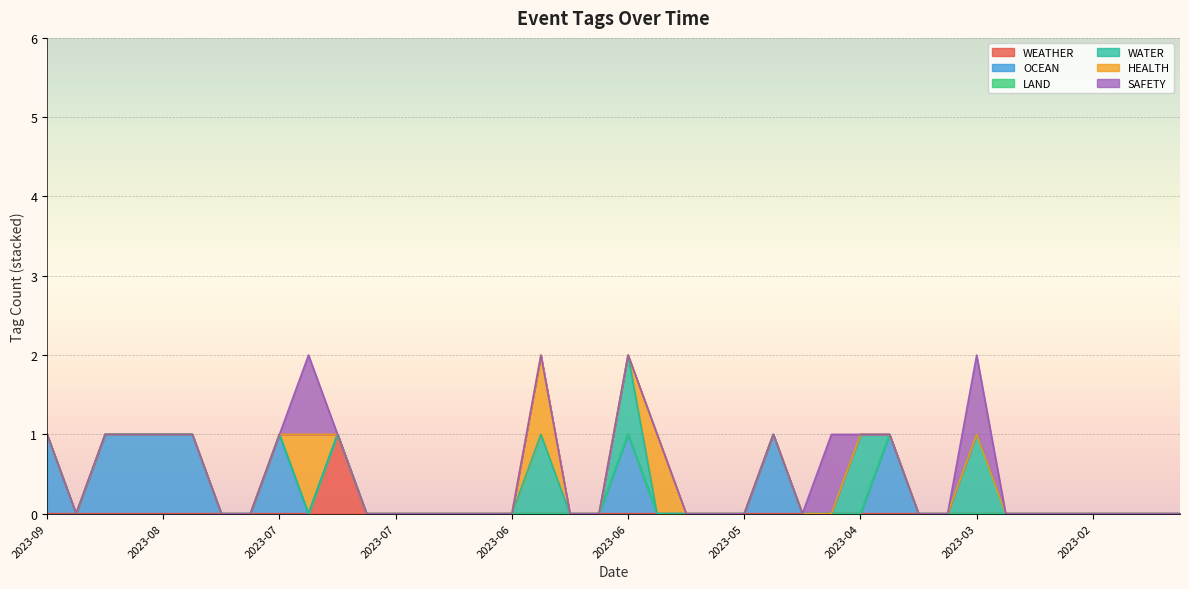

Reading right to left, extract all data points from this chart.

WEATHER: 2023-02-03=0	2023-02-11=0	2023-02-15=0	2023-02-16=0	2023-02-21=0	2023-02-23=0	2023-02-28=0	2023-03-13=0	2023-03-15=0	2023-03-21=0	2023-04-03=0	2023-04-04=0	2023-04-17=0	2023-04-19=0	2023-05-16=0	2023-05-18=0	2023-05-26=0	2023-05-31=0	2023-06-01=0	2023-06-06=0	2023-06-09=0	2023-06-11=0	2023-06-13=0	2023-06-18=0	2023-06-22=0	2023-07-06=0	2023-07-07=0	2023-07-14=0	2023-07-15=0	2023-07-20=1	2023-07-24=0	2023-07-31=0	2023-08-03=0	2023-08-08=0	2023-08-11=0	2023-08-16=0	2023-08-28=0	2023-09-05=0	2023-09-13=0	2023-09-14=0
OCEAN: 2023-02-03=0	2023-02-11=0	2023-02-15=0	2023-02-16=0	2023-02-21=0	2023-02-23=0	2023-02-28=0	2023-03-13=0	2023-03-15=0	2023-03-21=0	2023-04-03=1	2023-04-04=0	2023-04-17=0	2023-04-19=0	2023-05-16=1	2023-05-18=0	2023-05-26=0	2023-05-31=0	2023-06-01=0	2023-06-06=1	2023-06-09=0	2023-06-11=0	2023-06-13=0	2023-06-18=0	2023-06-22=0	2023-07-06=0	2023-07-07=0	2023-07-14=0	2023-07-15=0	2023-07-20=0	2023-07-24=0	2023-07-31=1	2023-08-03=0	2023-08-08=0	2023-08-11=1	2023-08-16=1	2023-08-28=1	2023-09-05=1	2023-09-13=0	2023-09-14=1
LAND: 2023-02-03=0	2023-02-11=0	2023-02-15=0	2023-02-16=0	2023-02-21=0	2023-02-23=0	2023-02-28=0	2023-03-13=0	2023-03-15=0	2023-03-21=0	2023-04-03=0	2023-04-04=0	2023-04-17=0	2023-04-19=0	2023-05-16=0	2023-05-18=0	2023-05-26=0	2023-05-31=0	2023-06-01=0	2023-06-06=0	2023-06-09=0	2023-06-11=0	2023-06-13=0	2023-06-18=0	2023-06-22=0	2023-07-06=0	2023-07-07=0	2023-07-14=0	2023-07-15=0	2023-07-20=0	2023-07-24=0	2023-07-31=0	2023-08-03=0	2023-08-08=0	2023-08-11=0	2023-08-16=0	2023-08-28=0	2023-09-05=0	2023-09-13=0	2023-09-14=0
WATER: 2023-02-03=0	2023-02-11=0	2023-02-15=0	2023-02-16=0	2023-02-21=0	2023-02-23=0	2023-02-28=0	2023-03-13=1	2023-03-15=0	2023-03-21=0	2023-04-03=0	2023-04-04=1	2023-04-17=0	2023-04-19=0	2023-05-16=0	2023-05-18=0	2023-05-26=0	2023-05-31=0	2023-06-01=0	2023-06-06=1	2023-06-09=0	2023-06-11=0	2023-06-13=1	2023-06-18=0	2023-06-22=0	2023-07-06=0	2023-07-07=0	2023-07-14=0	2023-07-15=0	2023-07-20=0	2023-07-24=0	2023-07-31=0	2023-08-03=0	2023-08-08=0	2023-08-11=0	2023-08-16=0	2023-08-28=0	2023-09-05=0	2023-09-13=0	2023-09-14=0
HEALTH: 2023-02-03=0	2023-02-11=0	2023-02-15=0	2023-02-16=0	2023-02-21=0	2023-02-23=0	2023-02-28=0	2023-03-13=0	2023-03-15=0	2023-03-21=0	2023-04-03=0	2023-04-04=0	2023-04-17=0	2023-04-19=0	2023-05-16=0	2023-05-18=0	2023-05-26=0	2023-05-31=0	2023-06-01=1	2023-06-06=0	2023-06-09=0	2023-06-11=0	2023-06-13=1	2023-06-18=0	2023-06-22=0	2023-07-06=0	2023-07-07=0	2023-07-14=0	2023-07-15=0	2023-07-20=0	2023-07-24=1	2023-07-31=0	2023-08-03=0	2023-08-08=0	2023-08-11=0	2023-08-16=0	2023-08-28=0	2023-09-05=0	2023-09-13=0	2023-09-14=0
SAFETY: 2023-02-03=0	2023-02-11=0	2023-02-15=0	2023-02-16=0	2023-02-21=0	2023-02-23=0	2023-02-28=0	2023-03-13=1	2023-03-15=0	2023-03-21=0	2023-04-03=0	2023-04-04=0	2023-04-17=1	2023-04-19=0	2023-05-16=0	2023-05-18=0	2023-05-26=0	2023-05-31=0	2023-06-01=0	2023-06-06=0	2023-06-09=0	2023-06-11=0	2023-06-13=0	2023-06-18=0	2023-06-22=0	2023-07-06=0	2023-07-07=0	2023-07-14=0	2023-07-15=0	2023-07-20=0	2023-07-24=1	2023-07-31=0	2023-08-03=0	2023-08-08=0	2023-08-11=0	2023-08-16=0	2023-08-28=0	2023-09-05=0	2023-09-13=0	2023-09-14=0